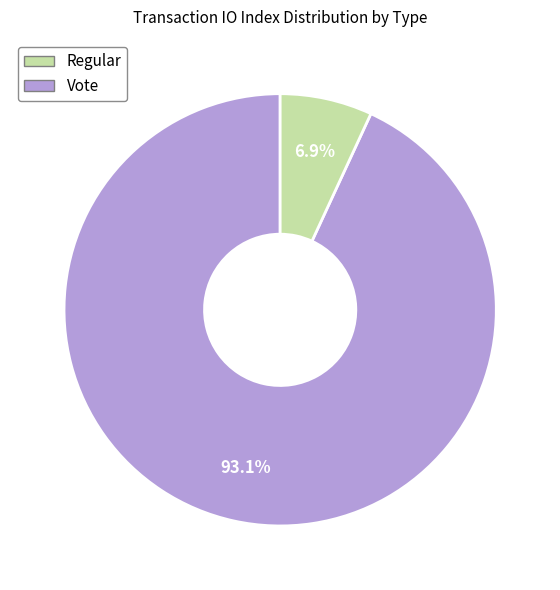

Do Vote and Regular together represent more than half of the pie?

Yes